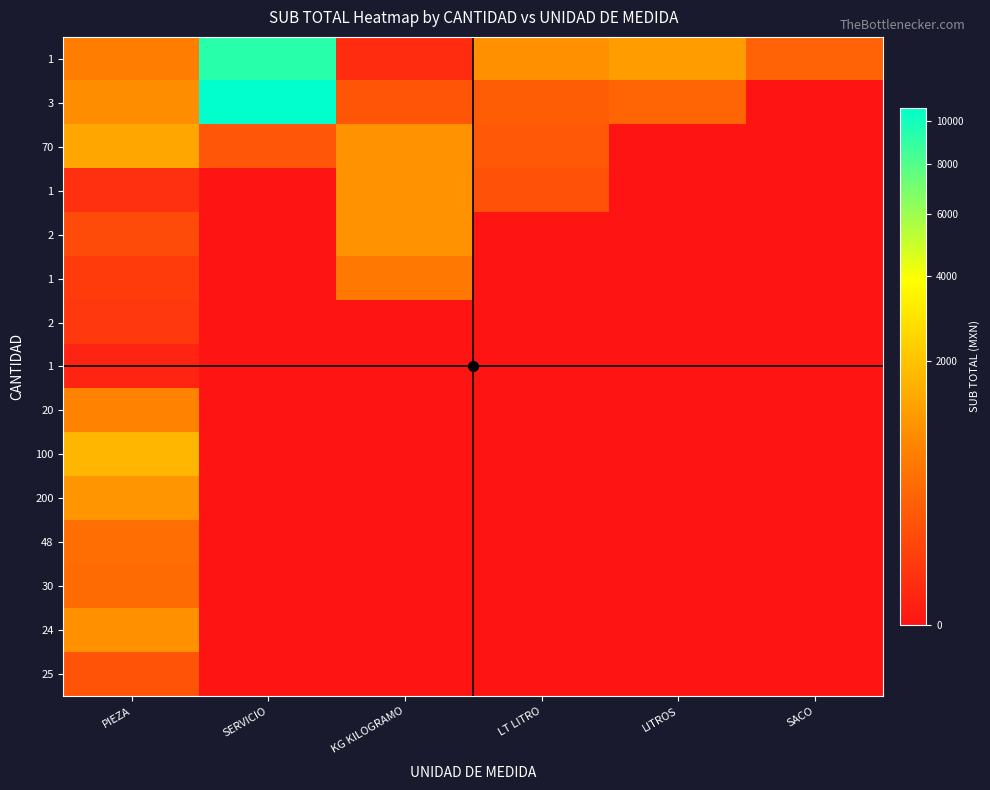

Which category has the lowest value across all series?

SACO